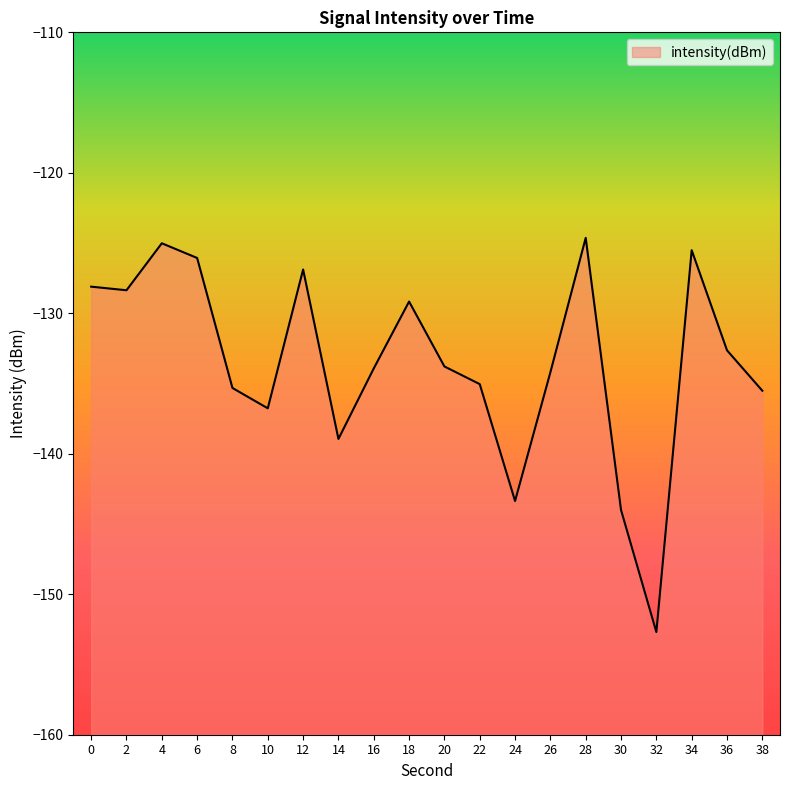

How many series are shown in this chart?

1